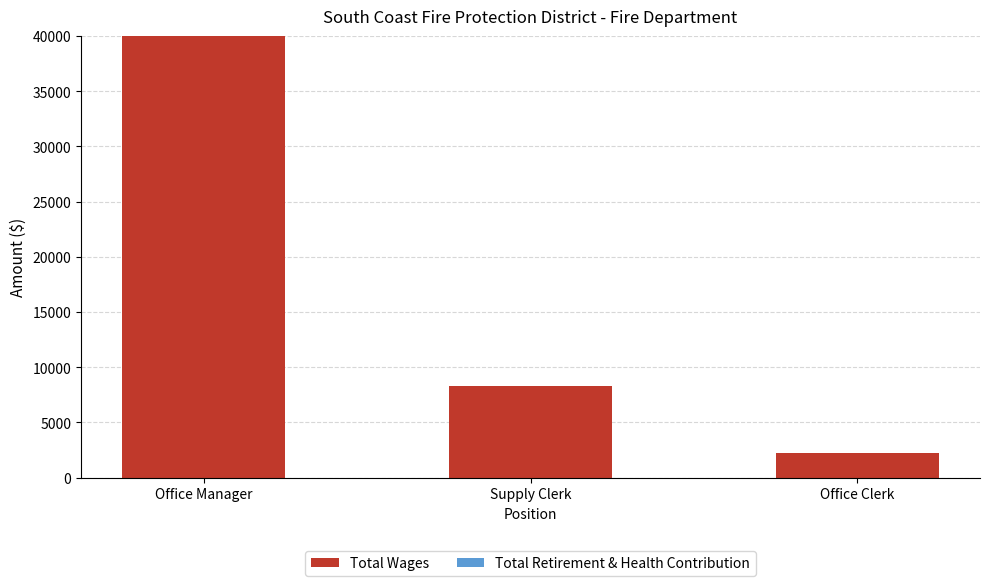

Reading right to left, list all the values displayed in this chart.

2250	8319	40000